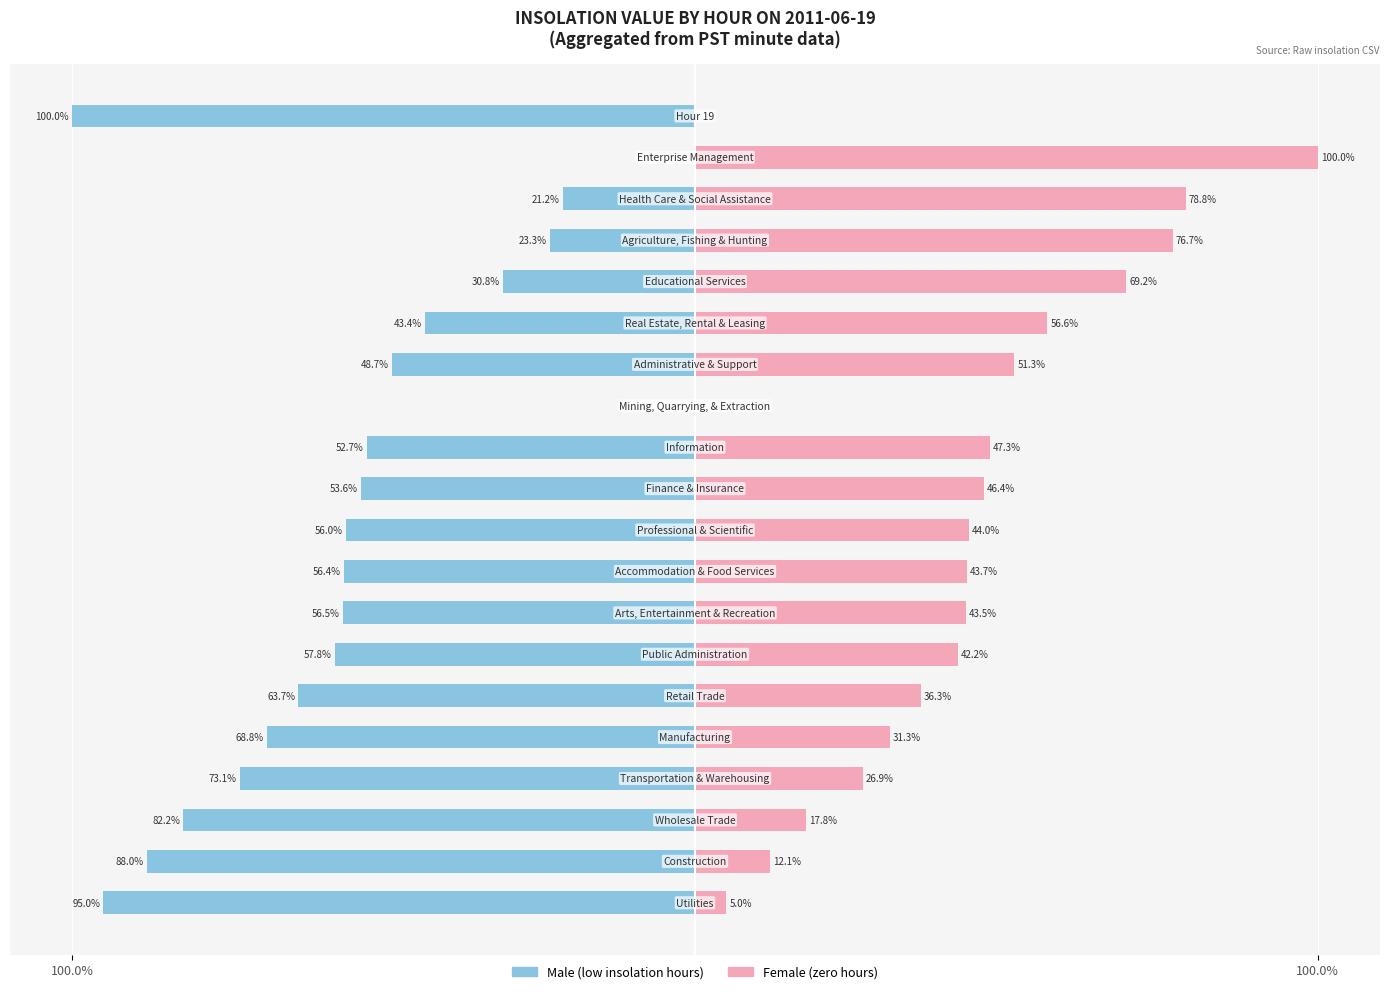

Does the chart contain stacked bars?

No